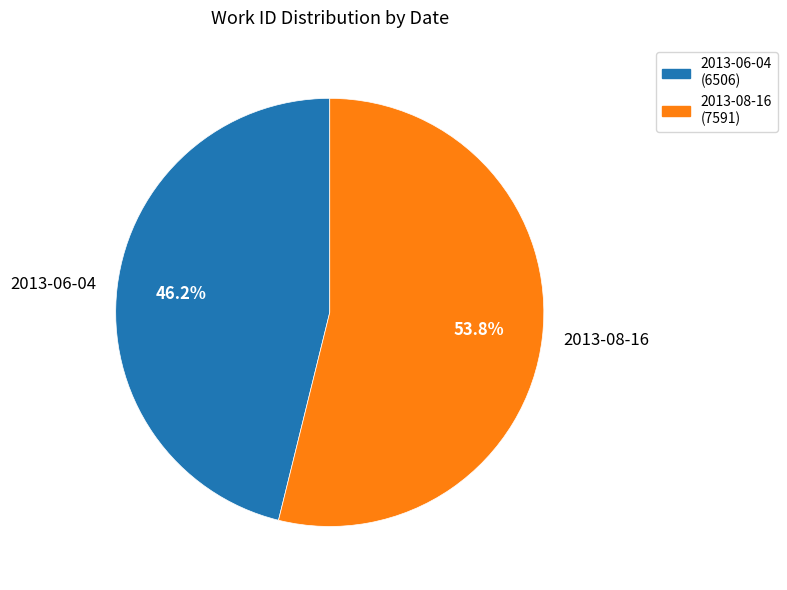

To the nearest percent, what is the difference between the 2013-08-16 and 2013-06-04 slice percentages?

8%